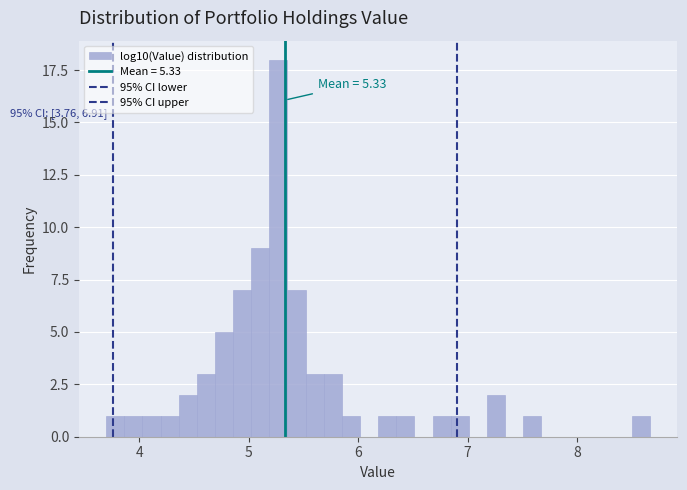

Read against the x-axis, roughly where is the centre of the tallest bar?

5.3